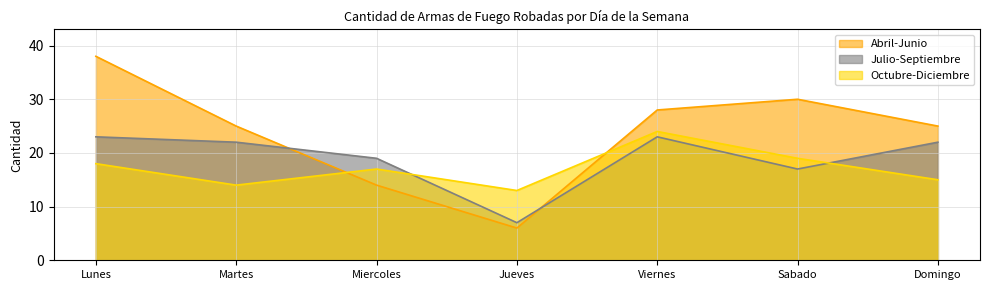

Which series ends up on top after the final intersection of Julio-Septiembre and Octubre-Diciembre?

Julio-Septiembre